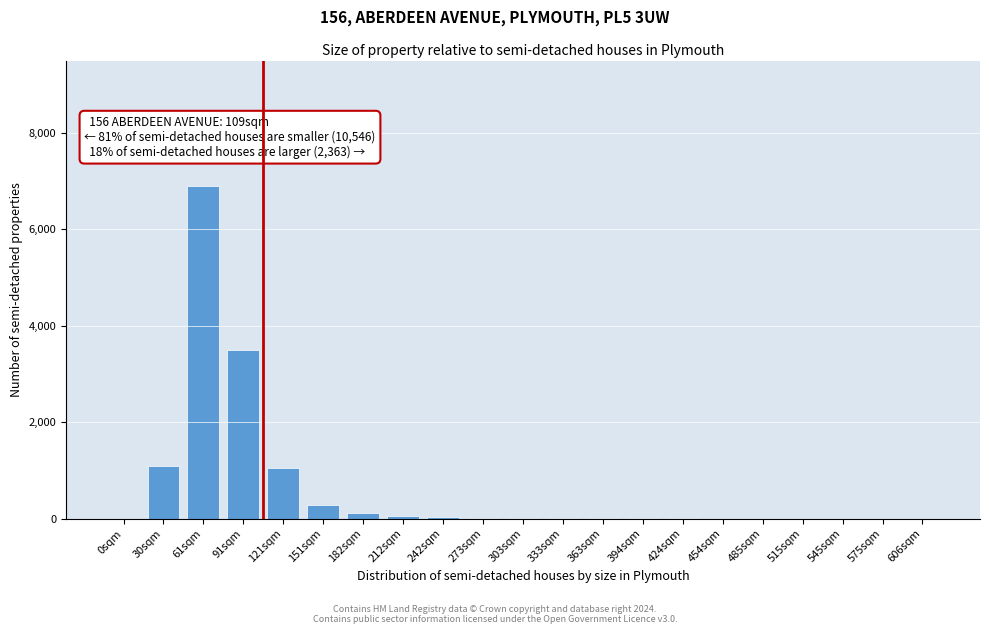

Is it true that the value at 575sqm is -2533?

False